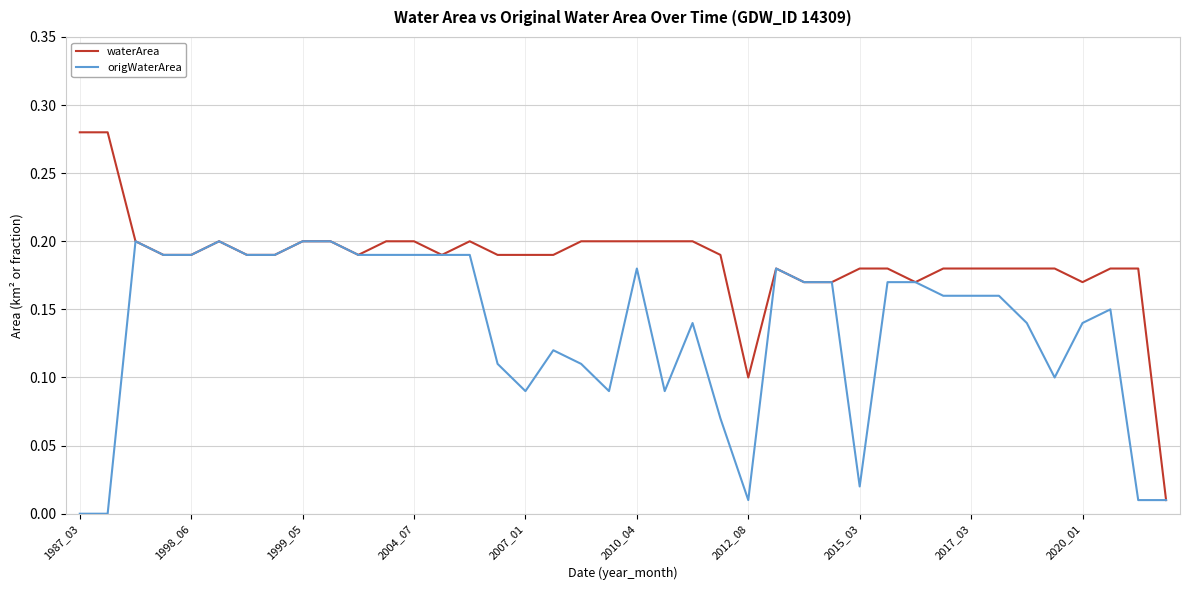

Which series has the largest total across all categories?

waterArea